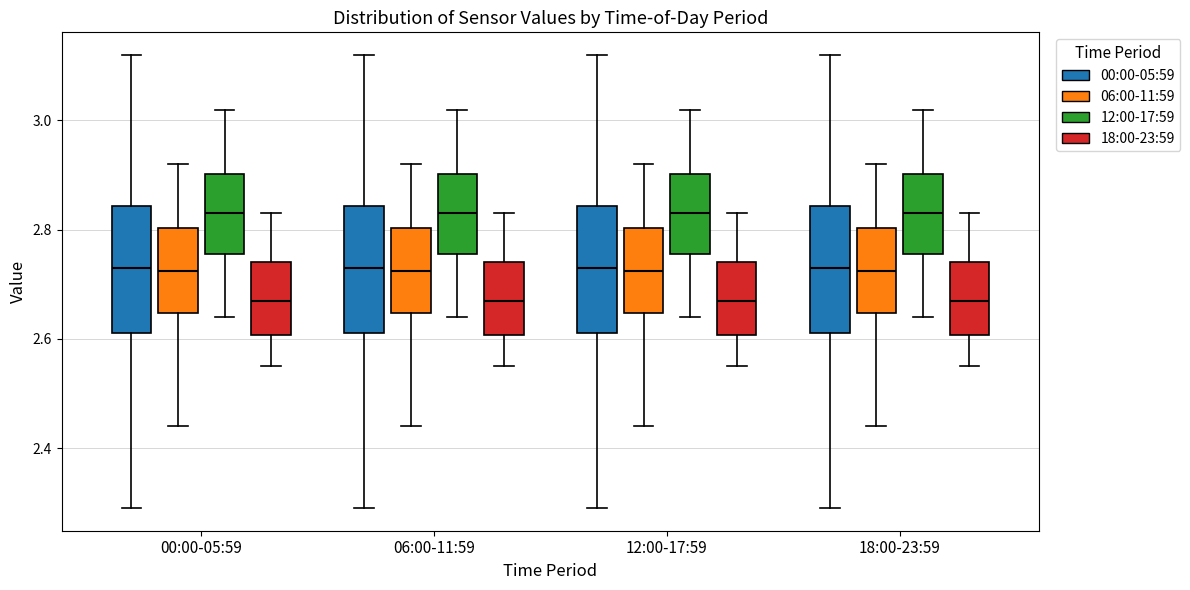

Where is the upper edge of the box for 06:00-11:59 (12:00-17:59) on the y-axis? The values are not printed on the chart, so give them approximately, as read against the axis.

2.90